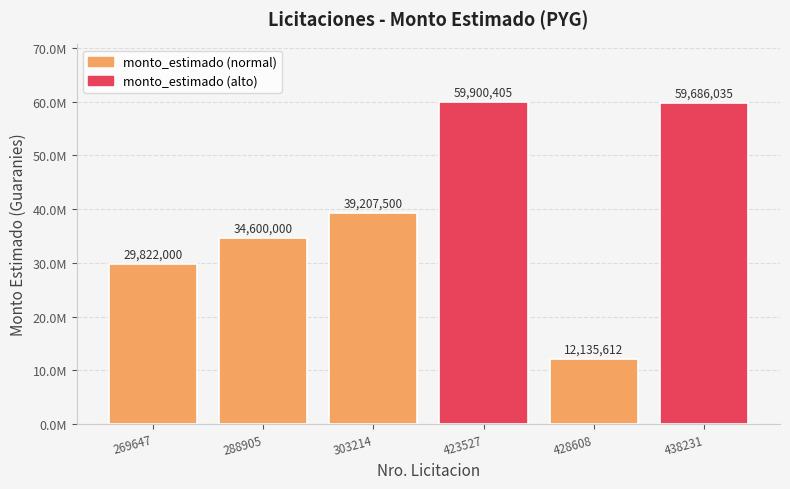

Are the bars horizontal?

No